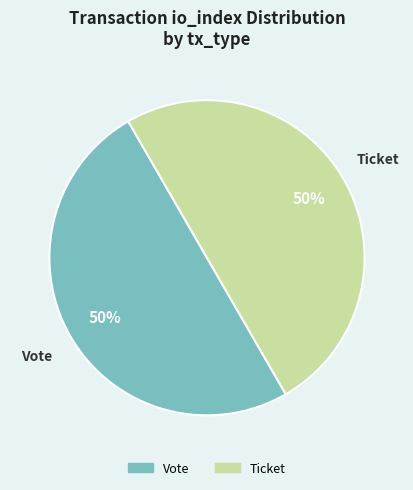

To the nearest percent, what is the combined percentage of Vote and Ticket?

100%